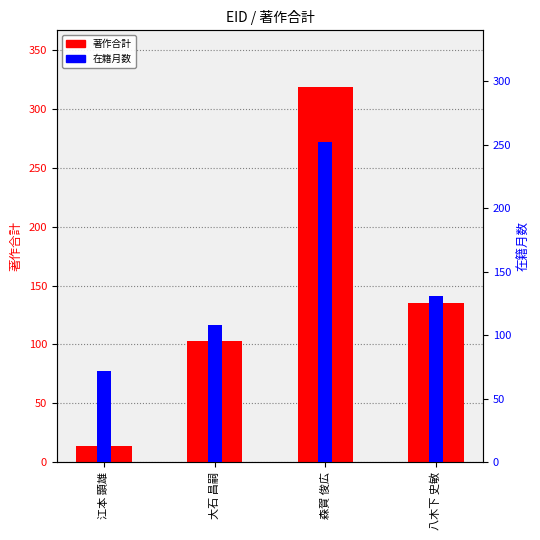

Read the 在籍月数 value at 森賀 俊広, to the nearest 50.

250